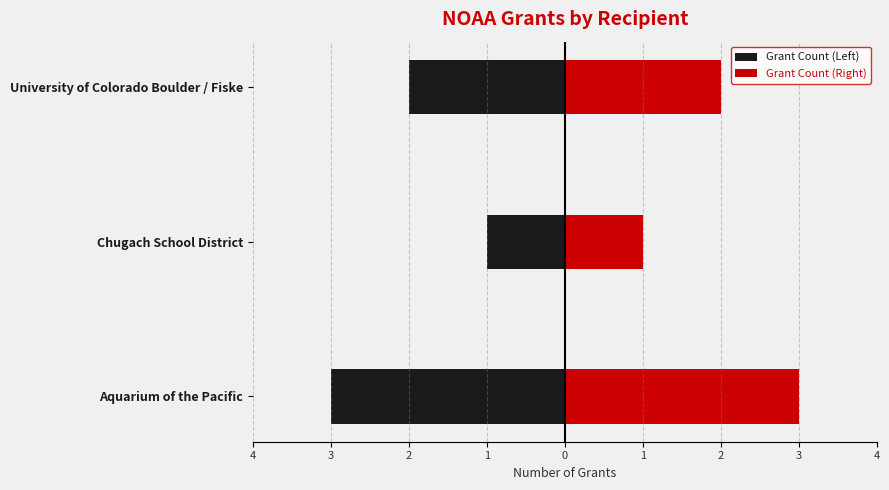

The value of Grant Count (Right) at University of Colorado Boulder / Fiske is 2. True or false?

True